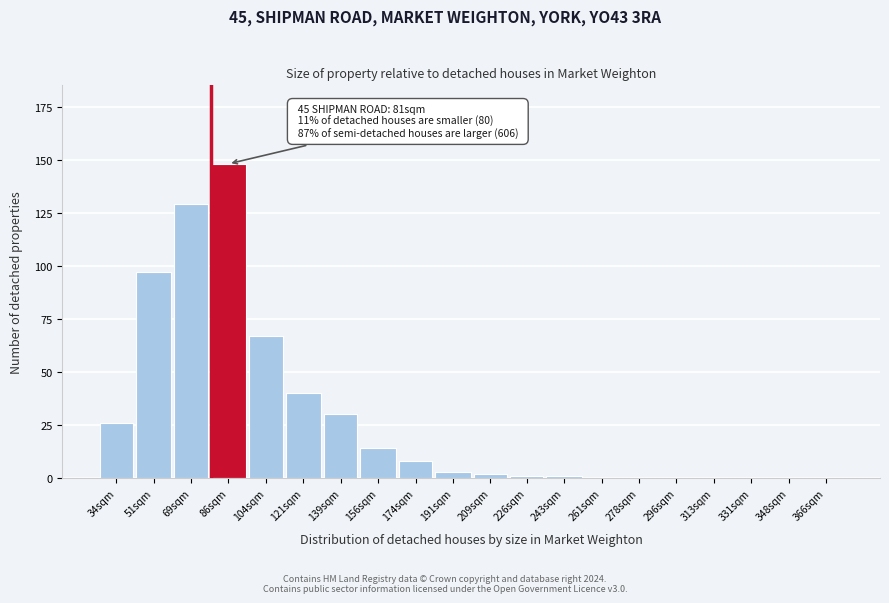

Reading right to left, list all the values displayed in this chart.

366sqm=0	348sqm=0	331sqm=0	313sqm=0	296sqm=0	278sqm=0	261sqm=0	243sqm=1	226sqm=1	209sqm=2	191sqm=3	174sqm=8	156sqm=14	139sqm=30	121sqm=40	104sqm=67	86sqm=148	69sqm=129	51sqm=97	34sqm=26